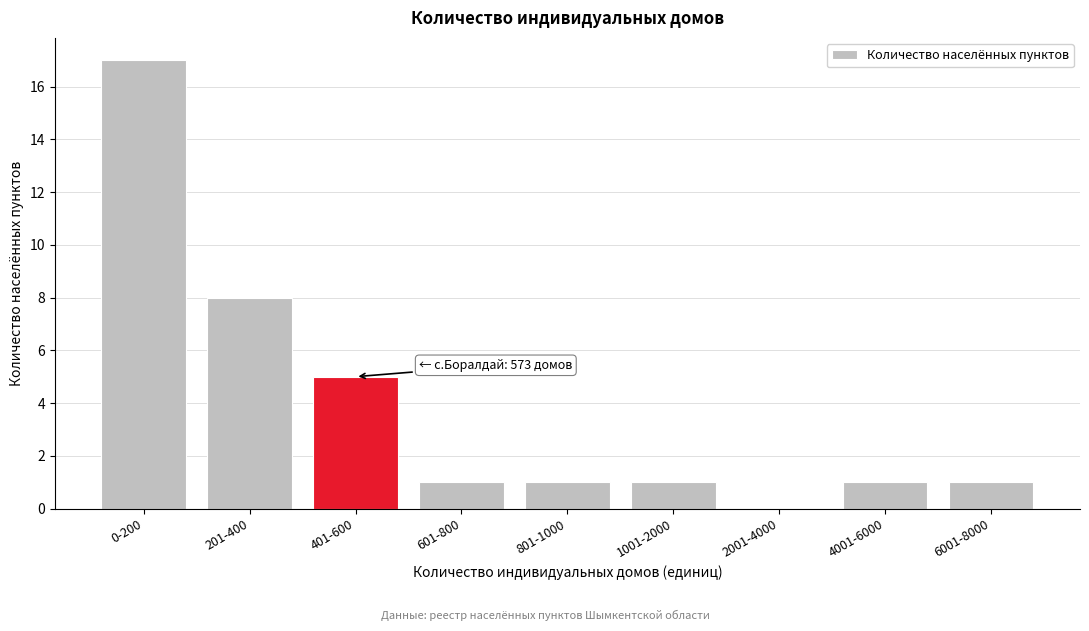

Reading left to right, transcribe all the data shown in this chart.

0-200=17	201-400=8	401-600=5	601-800=1	801-1000=1	1001-2000=1	2001-4000=0	4001-6000=1	6001-8000=1